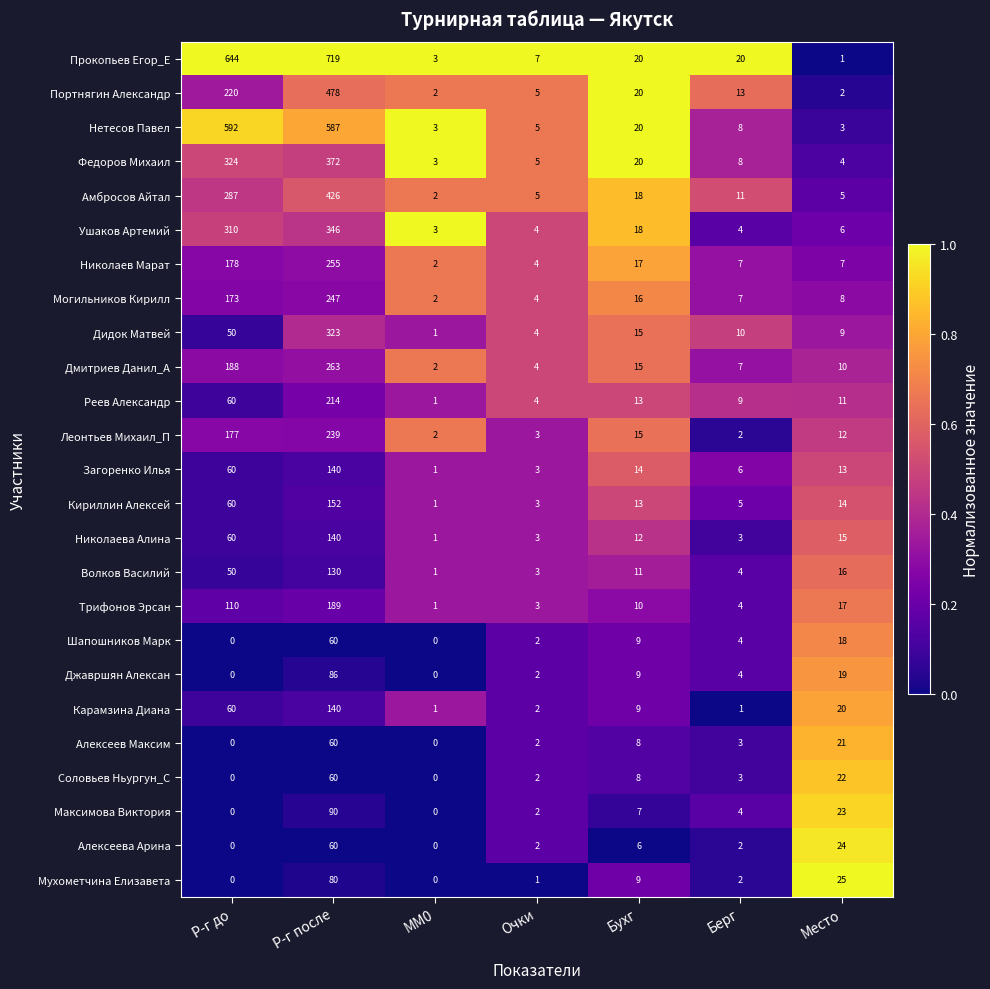

At how many categories does at least one series exceed 0?

7